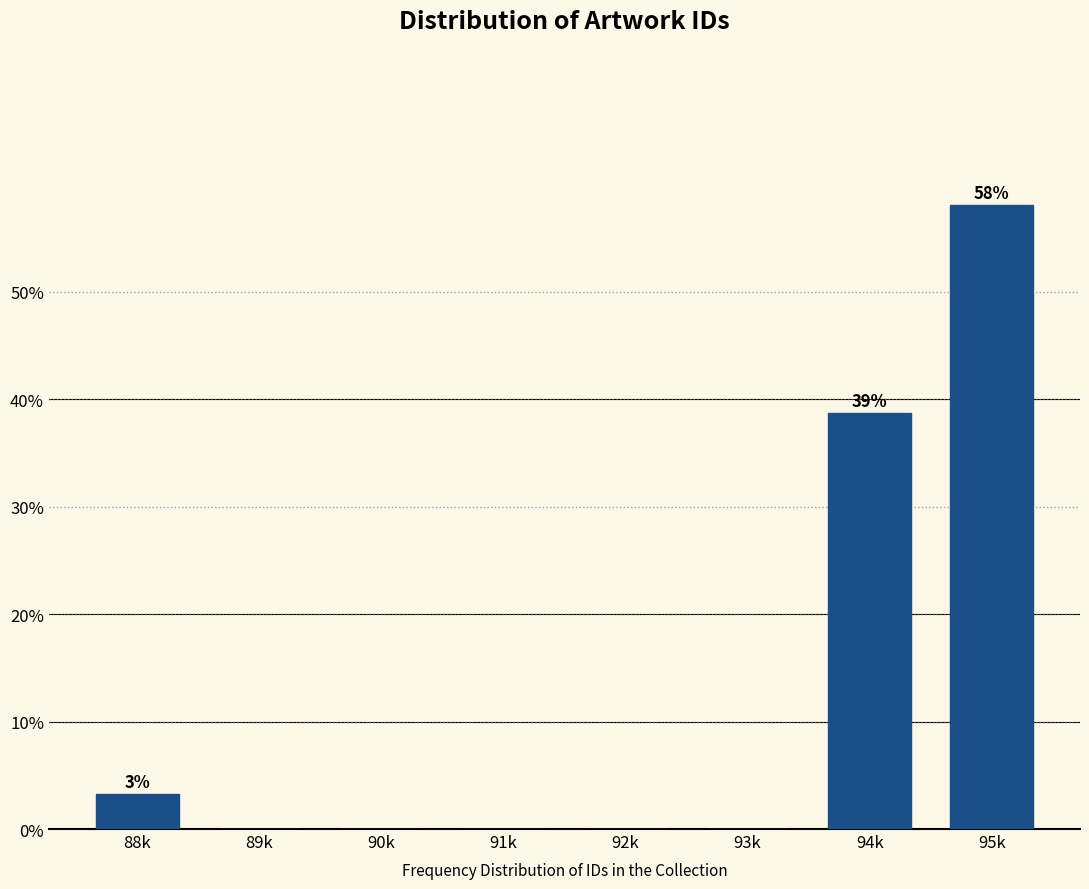

Reading left to right, list all the values displayed in this chart.

88k=3.2	89k=0.0	90k=0.0	91k=0.0	92k=0.0	93k=0.0	94k=38.7	95k=58.1